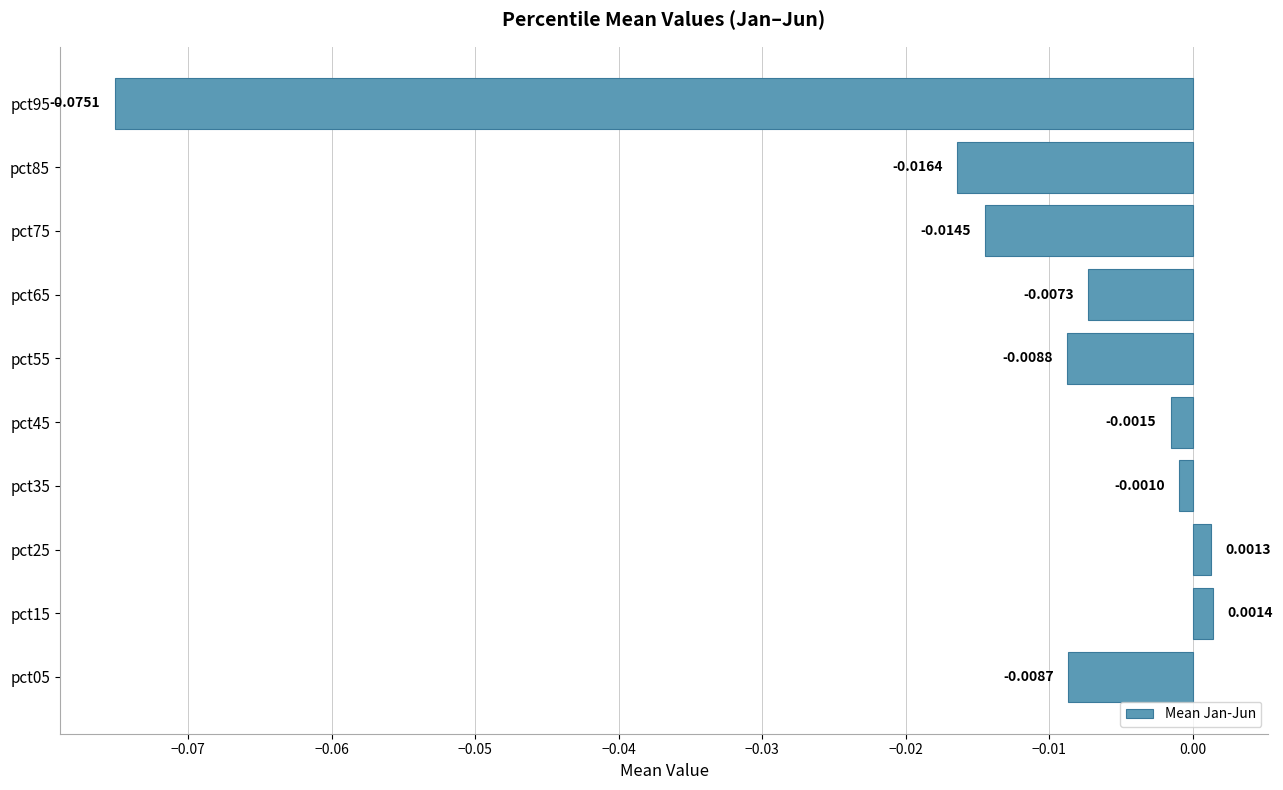

List the labels in order of value, smallest first.

pct95, pct85, pct75, pct55, pct05, pct65, pct45, pct35, pct25, pct15